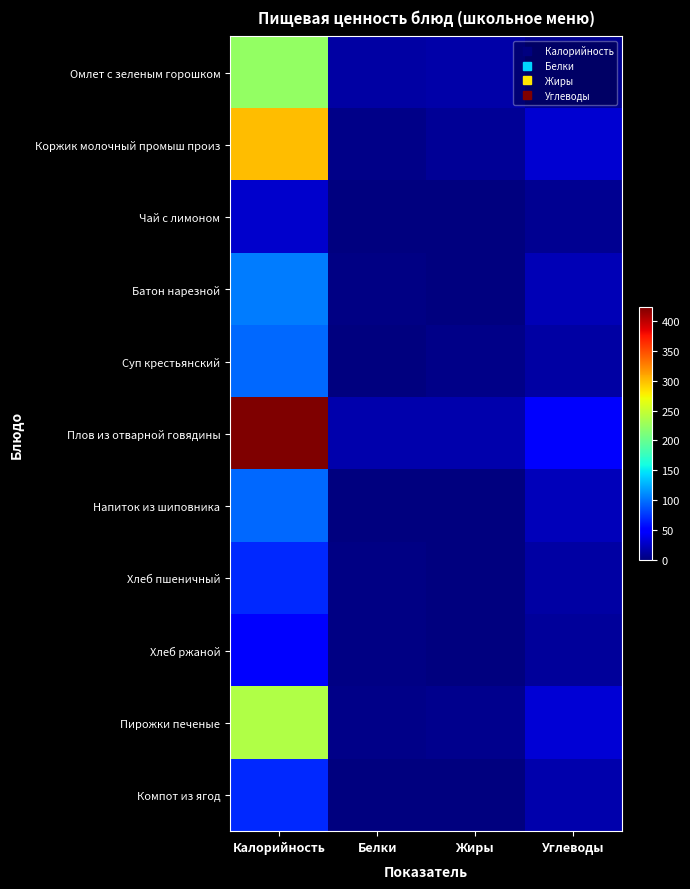

Rank the series at Жиры from lowest to highest value.

Чай с лимоном, Компот из ягод, Хлеб пшеничный, Напиток из шиповника, Хлеб ржаной, Батон нарезной, Суп крестьянский, Пирожки печеные, Коржик молочный промыш произ, Омлет с зеленым горошком, Плов из отварной говядины